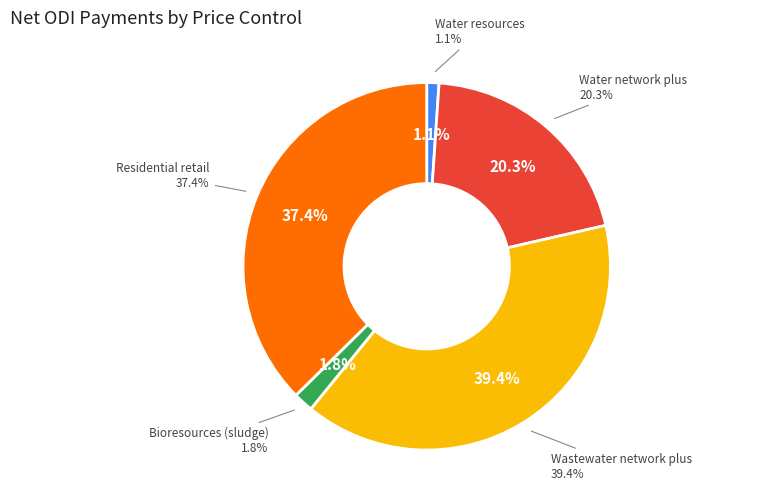

How many slices are in this pie chart?

5